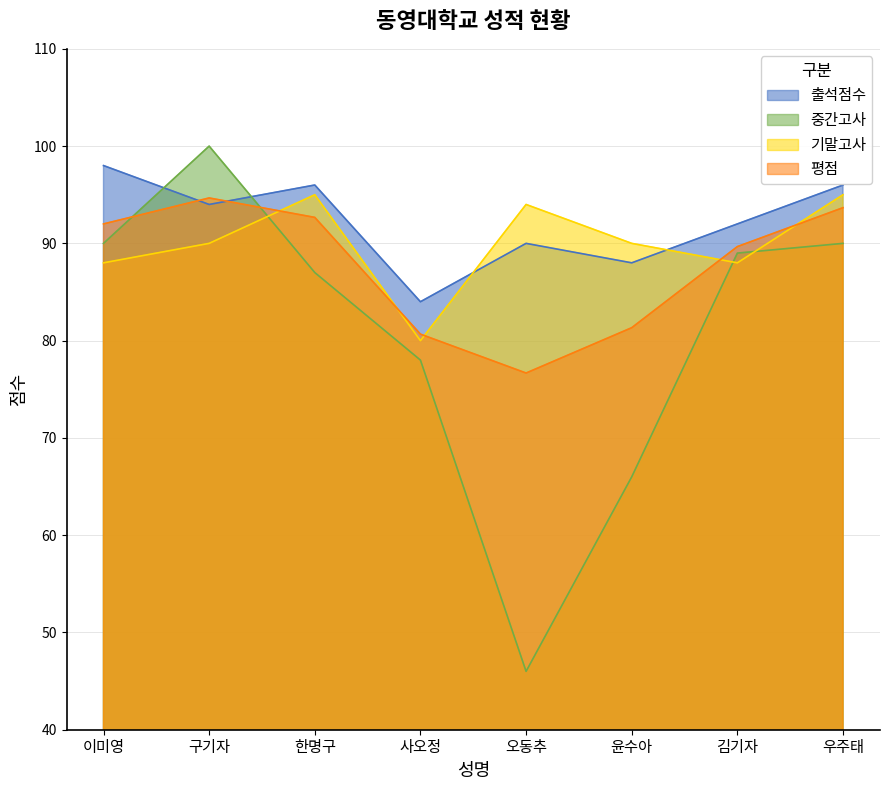

True or false: 기말고사 has more than 2 points higher than both neighbors.

False